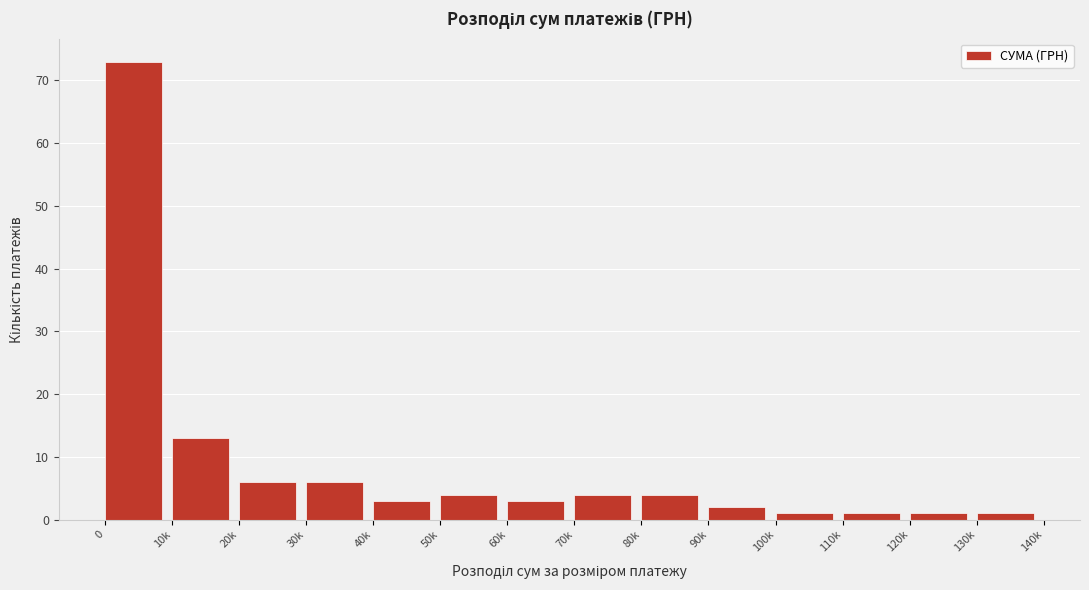

Reading left to right, what are all the values shown in this chart?

73	13	6	6	3	4	3	4	4	2	1	1	1	1